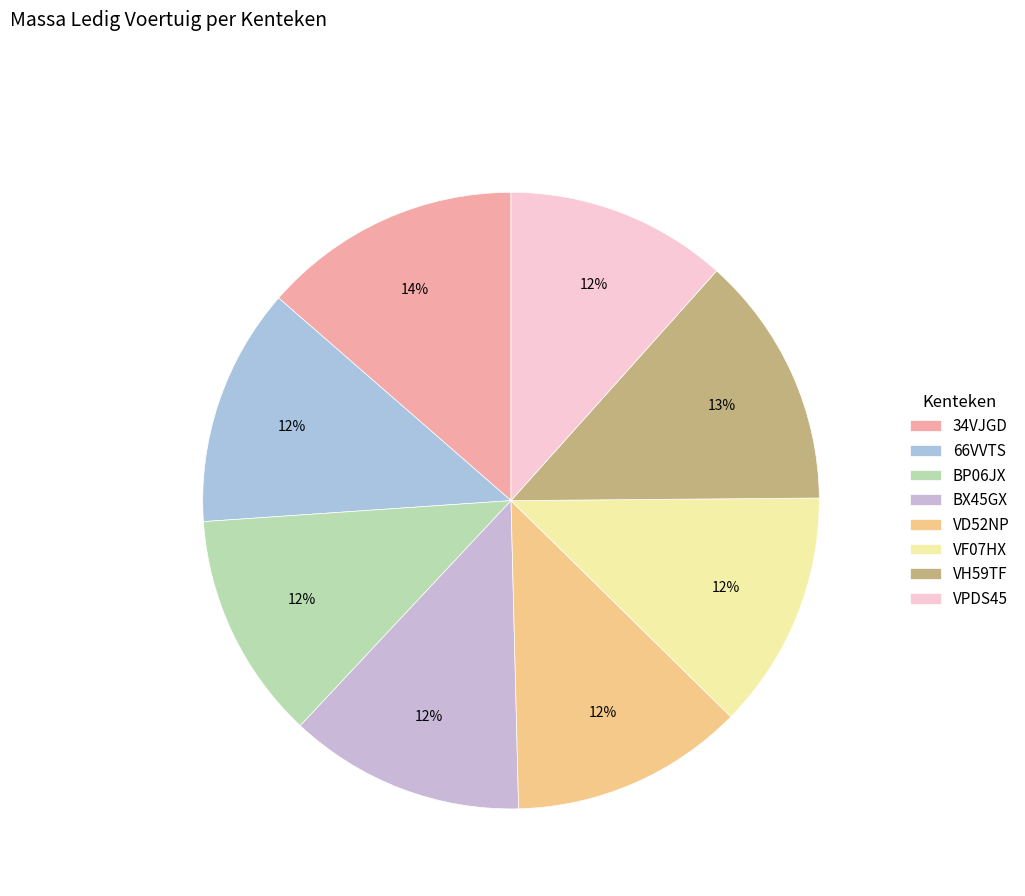

Is it true that 34VJGD is 14% of the pie?

True